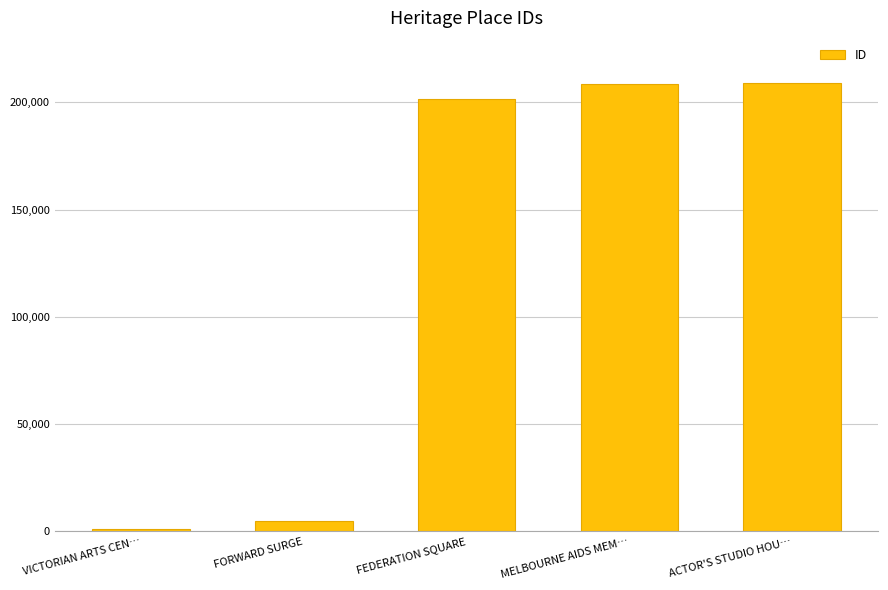

The value at VICTORIAN ARTS CEN… is 1067. True or false?

True